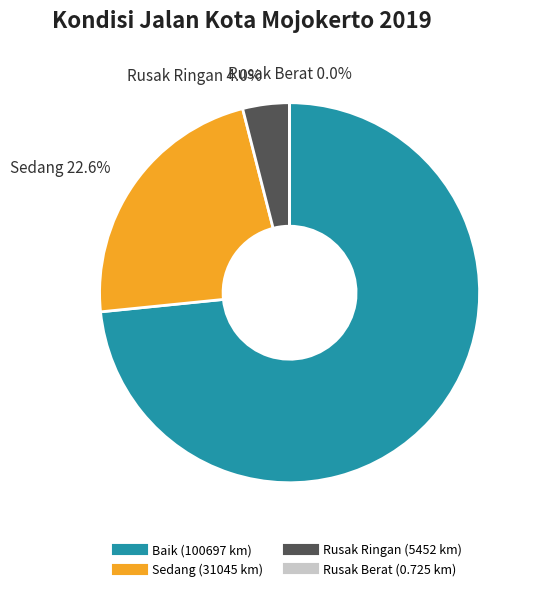

Do Rusak Ringan and Sedang together represent more than half of the pie?

No